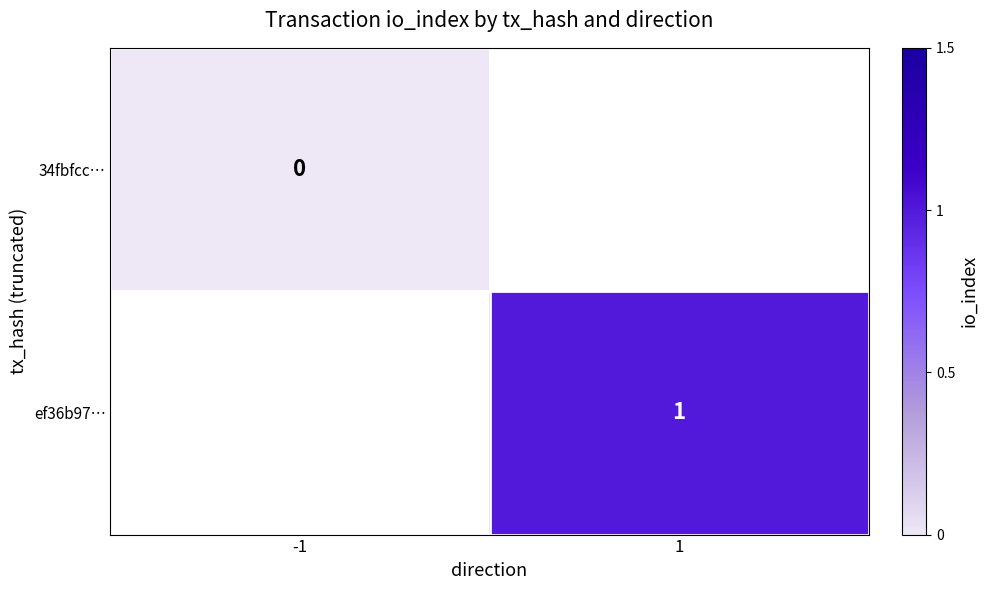

The ef36b97… series shows 2 at 1. True or false?

False